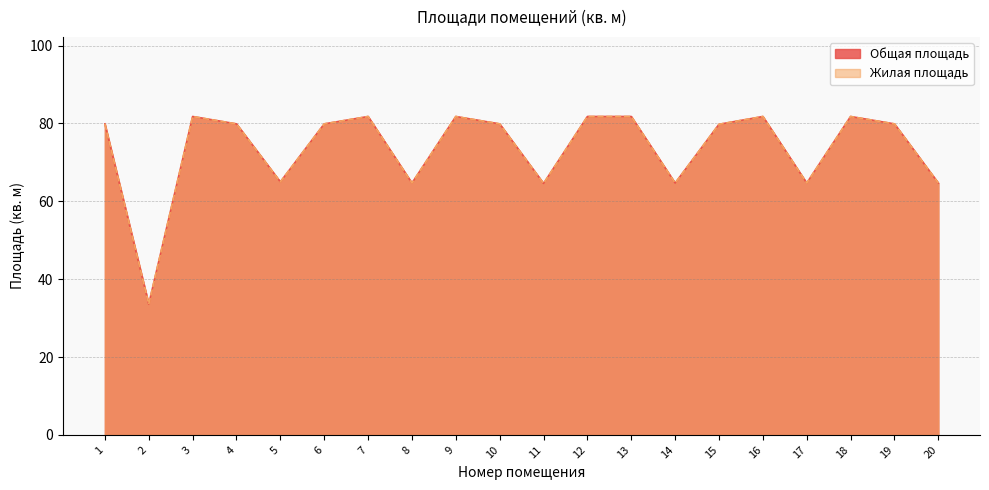

The Жилая площадь series shows 136.8 at 18. True or false?

False